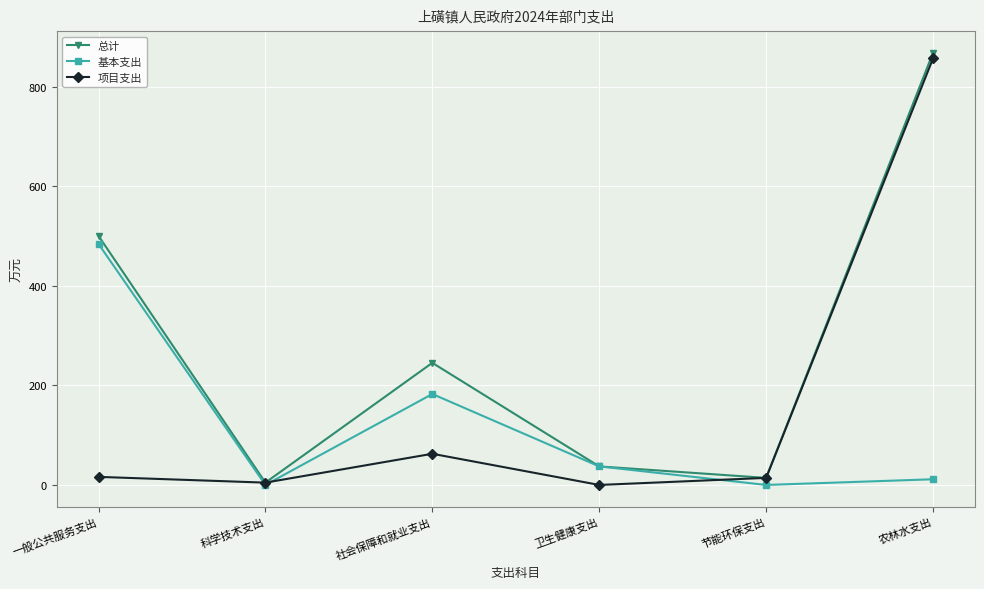

What is the label of the 6th point from the left?

农林水支出